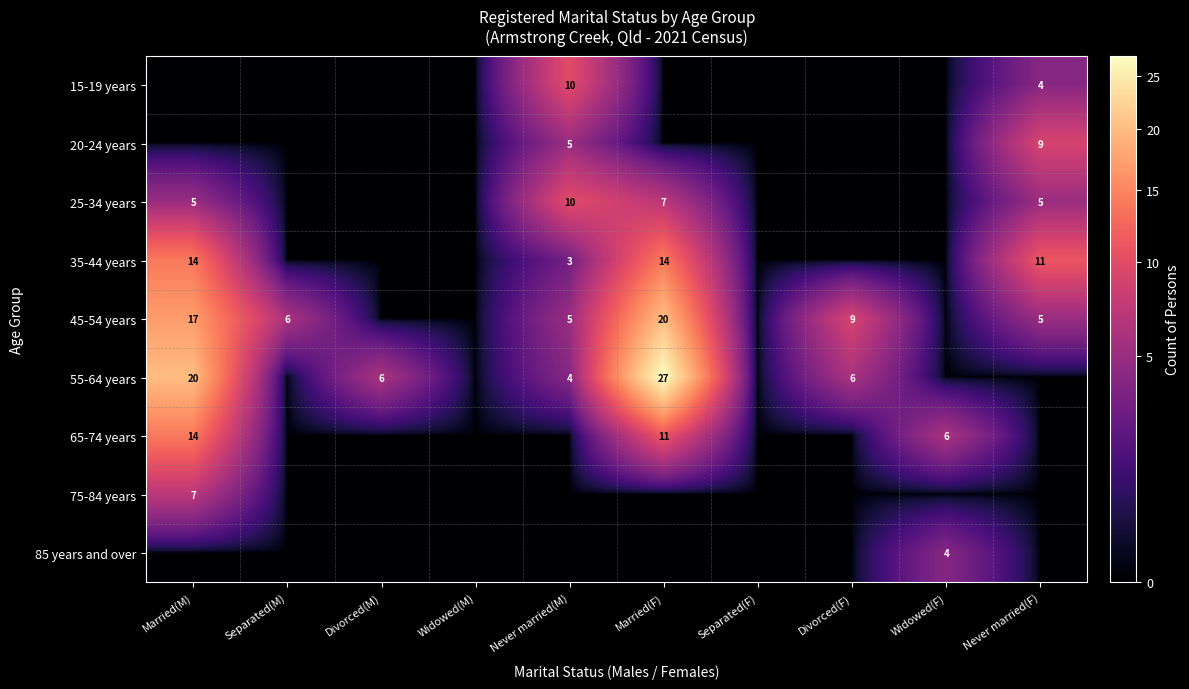

True or false: 45-54 years has a value of 14 at Divorced(F).

False